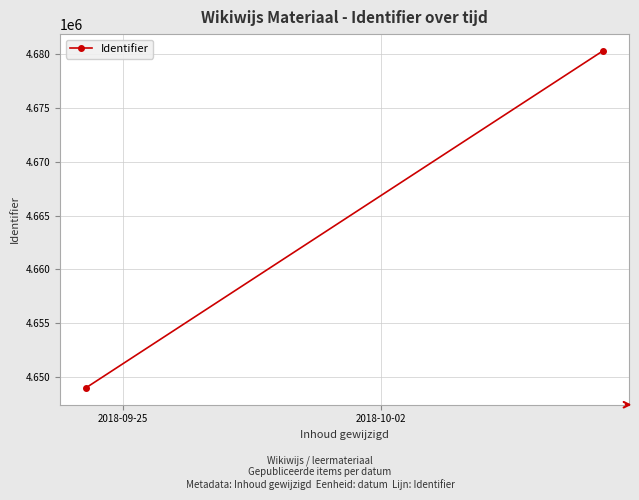

What is the greatest value displayed?

4680313